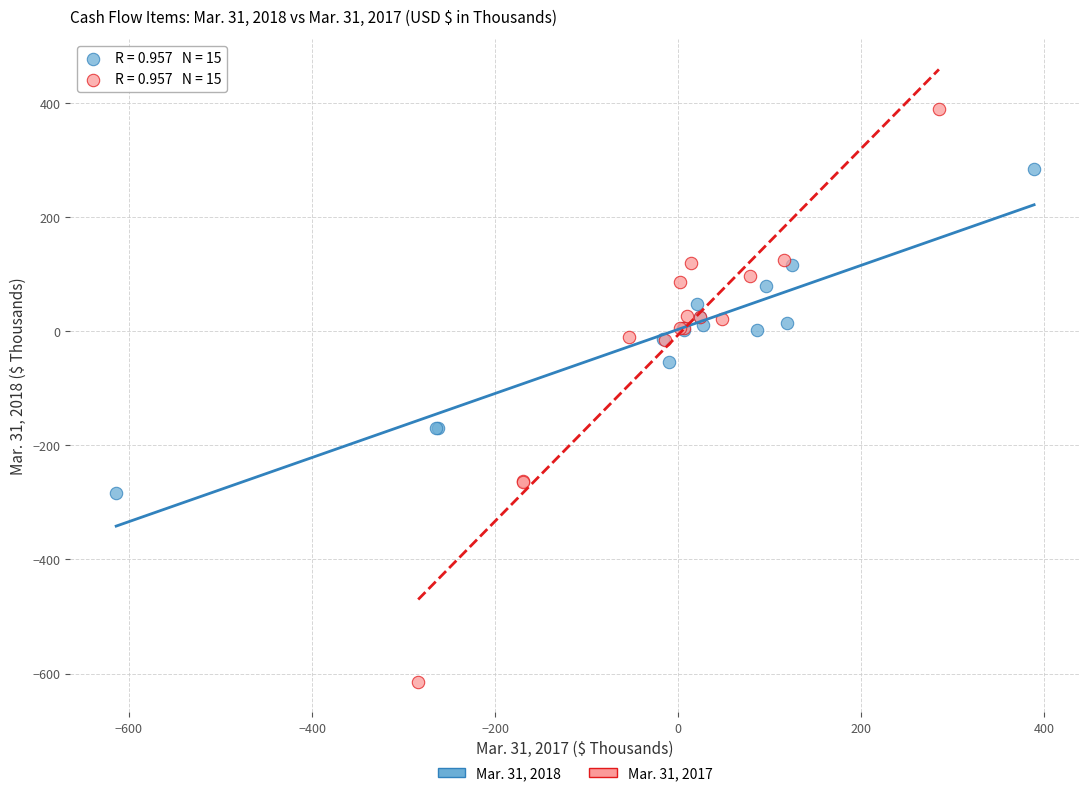

Which series contains the highest Y value?

Mar. 31, 2017